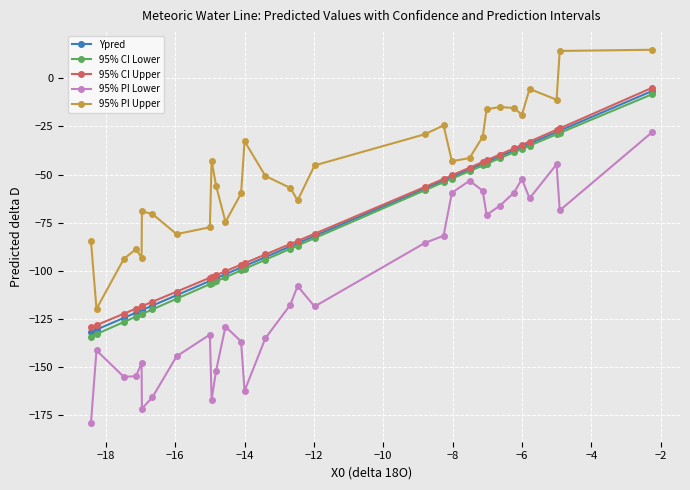

What is the maximum value for 95% PI Upper?

14.8